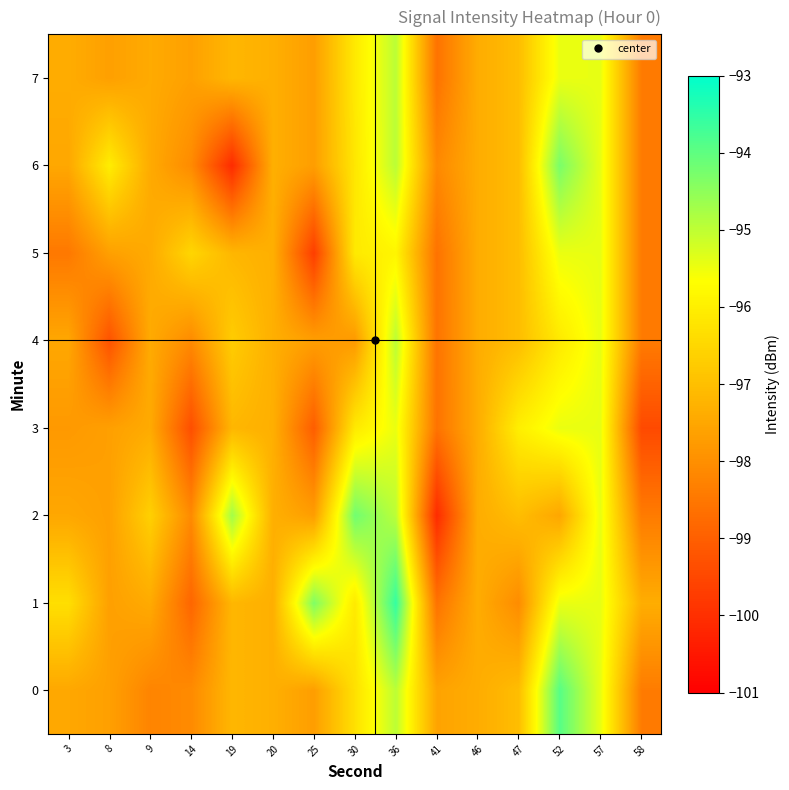

Between 19 and 52, which is larger?

52